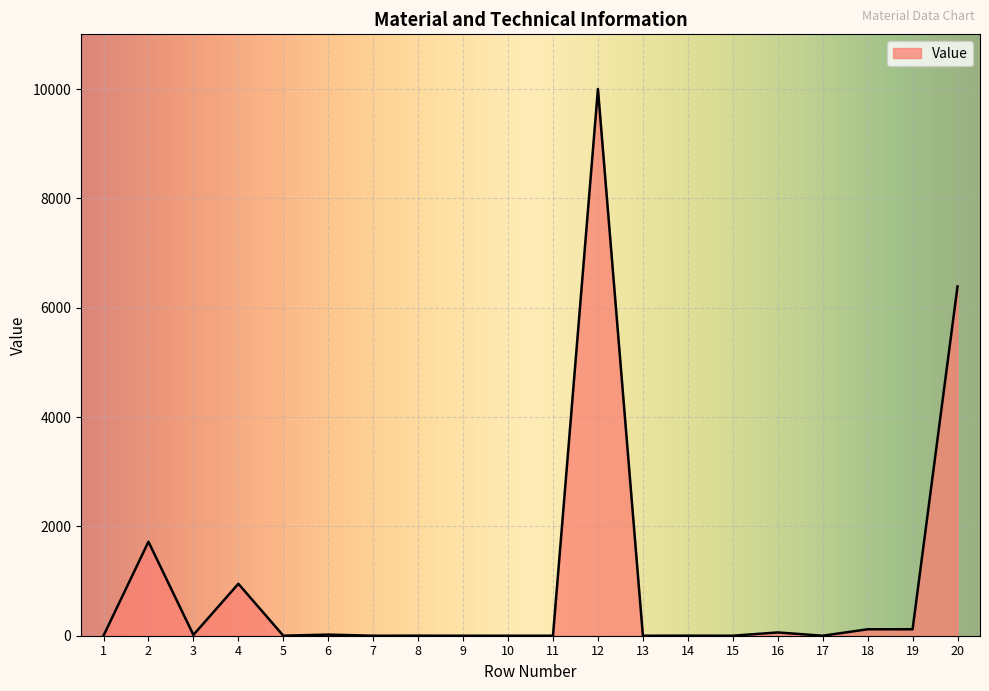

What is the greatest value displayed?

10000